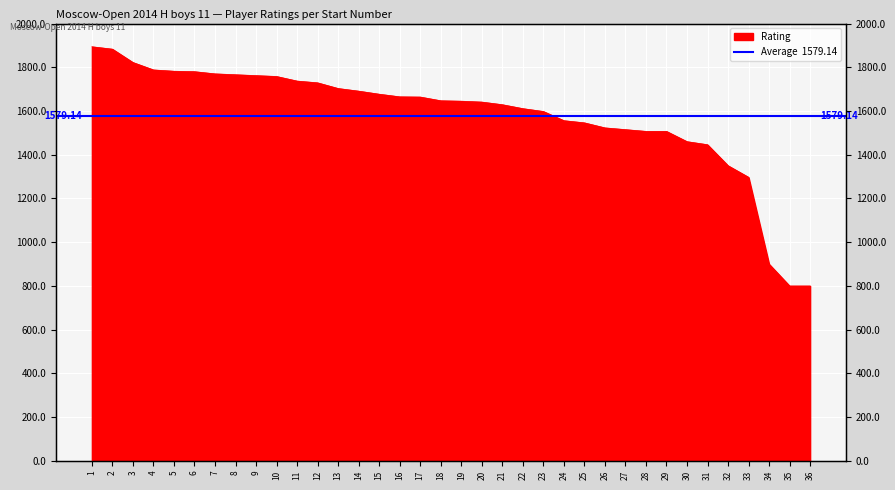

Reading right to left, transcribe all the data shown in this chart.

800	800	900	1297	1350	1446	1460	1507	1507	1515	1523	1546	1556	1598	1611	1629	1641	1645	1647	1664	1665	1677	1691	1703	1729	1737	1758	1762	1766	1770	1780	1782	1788	1822	1883	1894